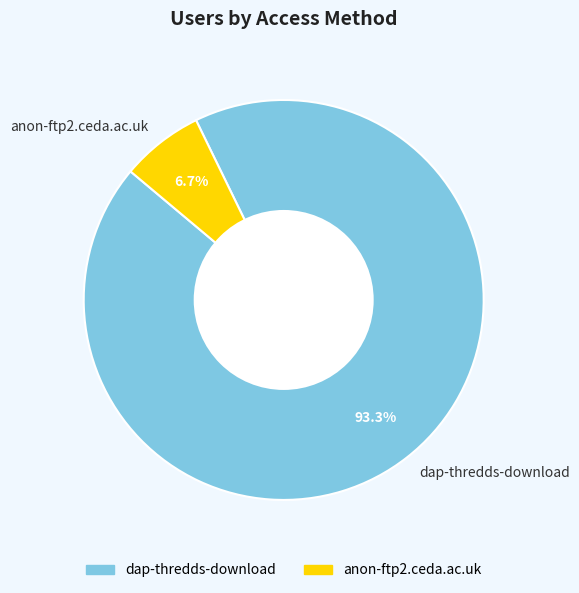

To the nearest percent, what is the average slice percentage?

50%